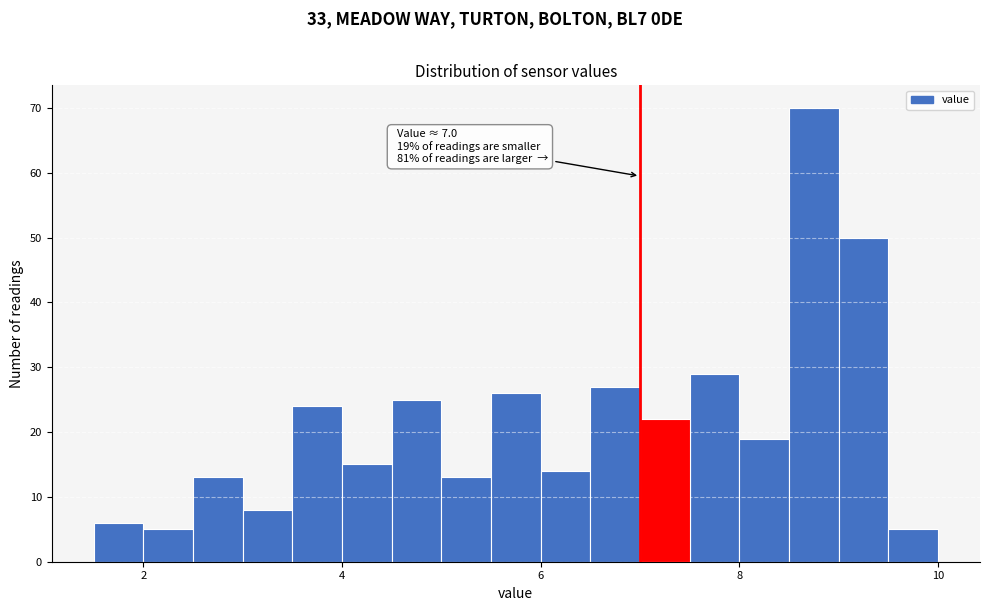

Read against the x-axis, roughly where is the centre of the tallest bar?

8.8